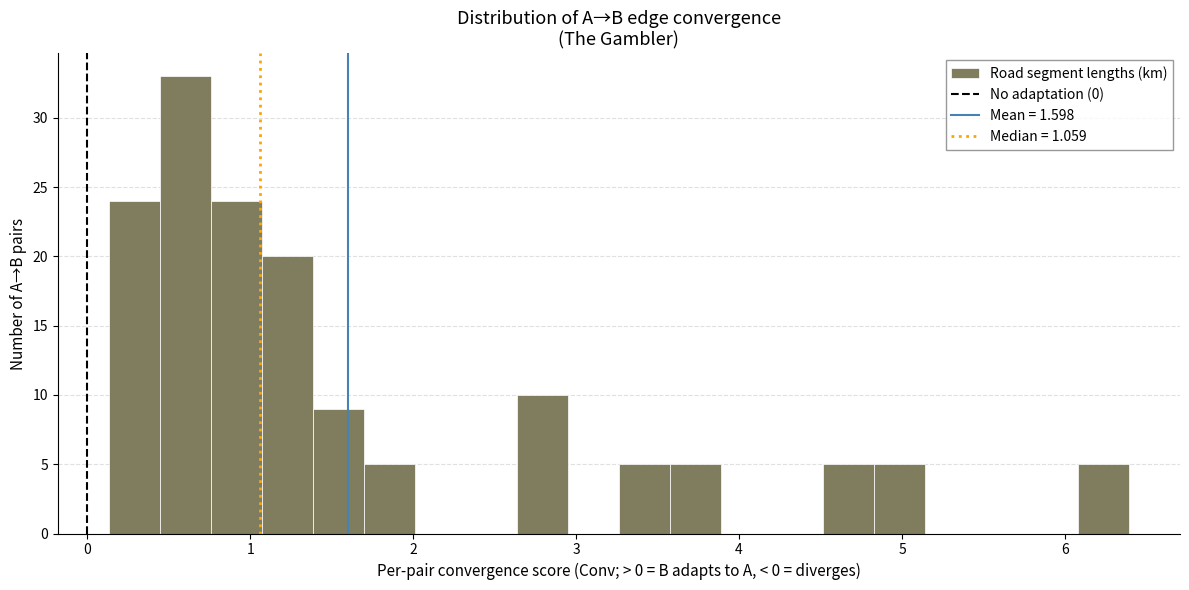

Around what value on the x-axis is the tallest bar? Give the approximate position of its centre, as read against the axis.

0.6